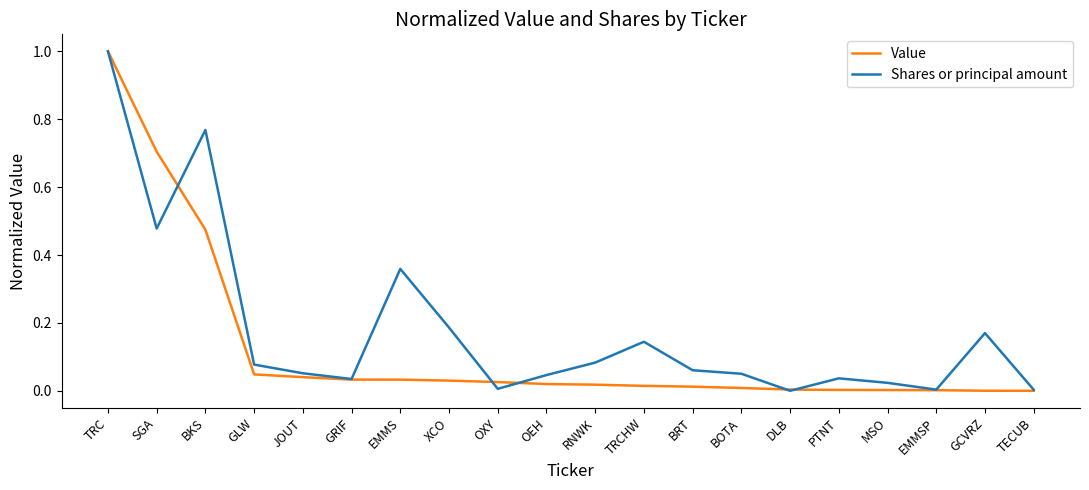

Which label corresponds to the largest value in the chart?

TRC